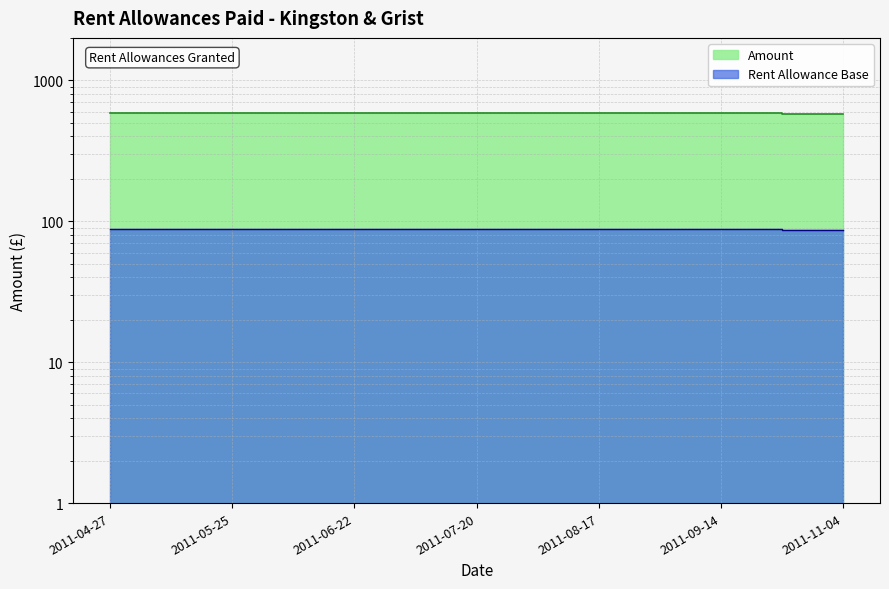

At which label is the value closest to 87?

2011-11-04